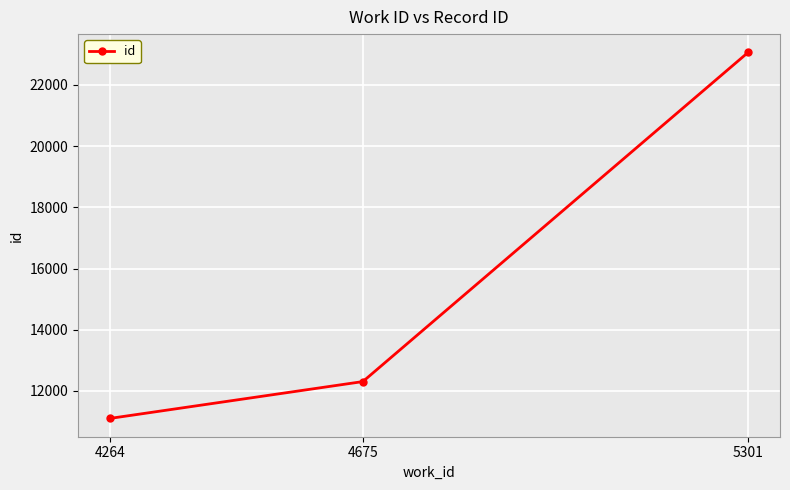

Reading right to left, extract all data points from this chart.

23064	12307	11103